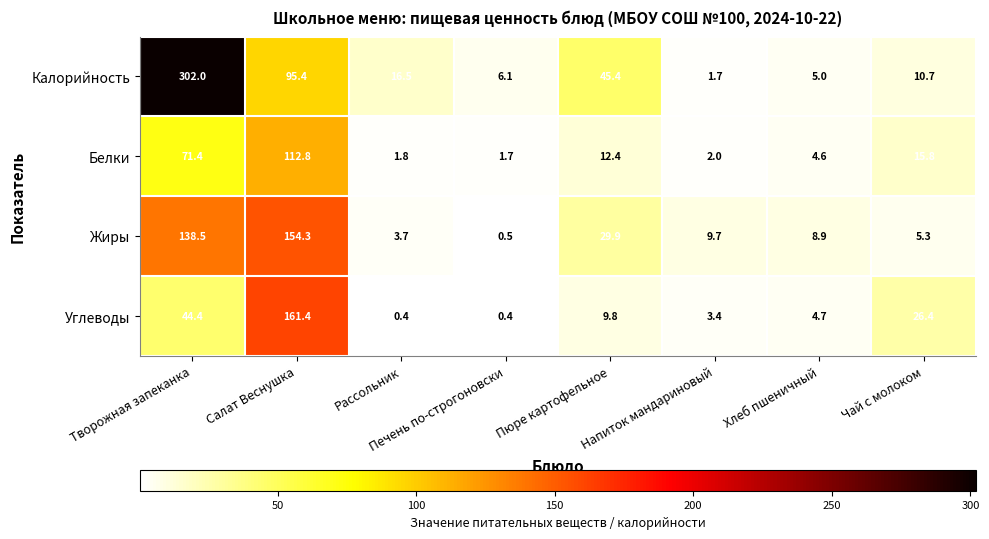

How many series are shown in this chart?

4